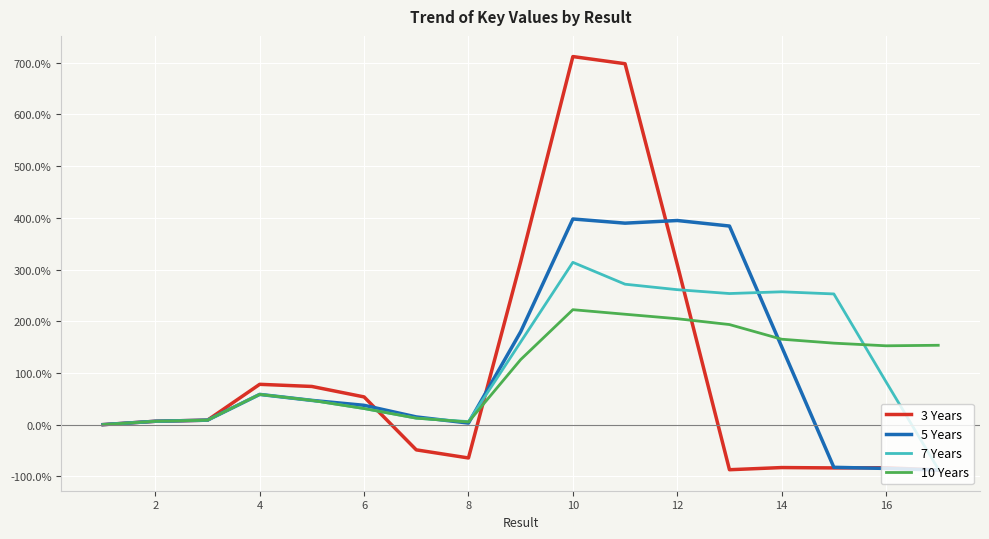

Rank the series by their maximum value, from highest to lowest.

3 Years, 5 Years, 7 Years, 10 Years